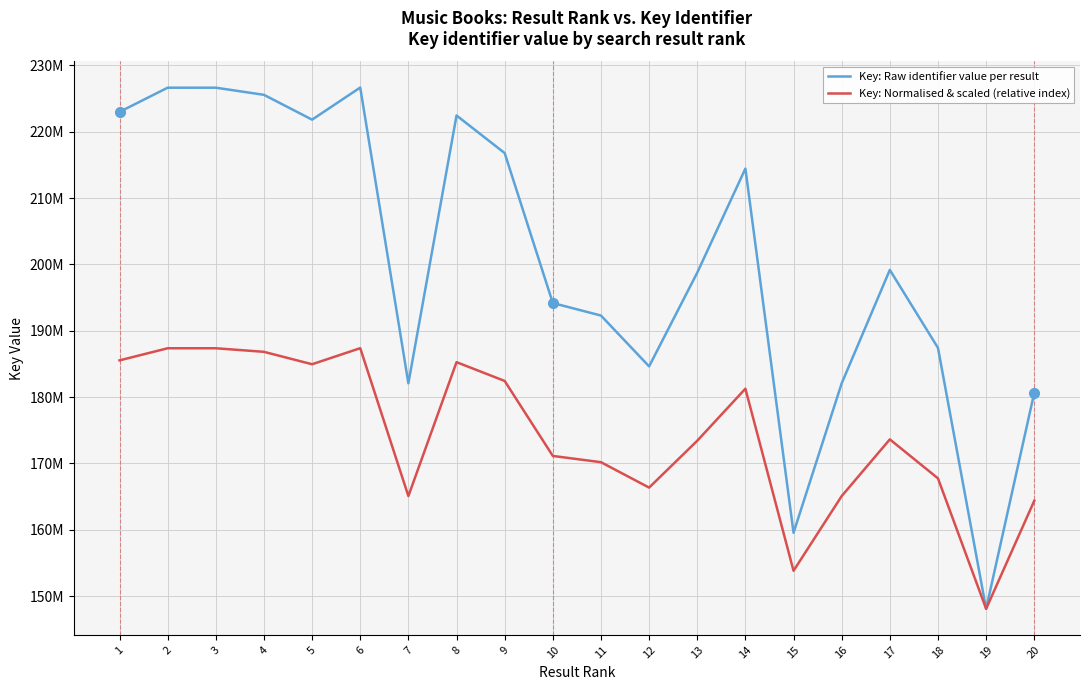

Reading left to right, transcribe all the data shown in this chart.

Key: Raw identifier value per result: 222977246.0	226627248.0	226628319.0	225551474.0	221810172.0	226651617.0	182073339.0	222438516.0	216775508.0	194175081.0	192288414.0	184629767.0	198756125.0	214437389.0	159556715.0	182073652.0	199167140.0	187414935.0	148090231.0	180655037.0
Key: Normalised & scaled (relative index): 185533738.5	187358739.5	187359275.0	186820852.5	184950201.5	187370924.0	165081785.0	185264373.5	182432869.5	171132656.0	170189322.5	166359999.0	173423178.0	181263810.0	153823473.0	165081941.5	173628685.5	167752583.0	148090231.0	164372634.0